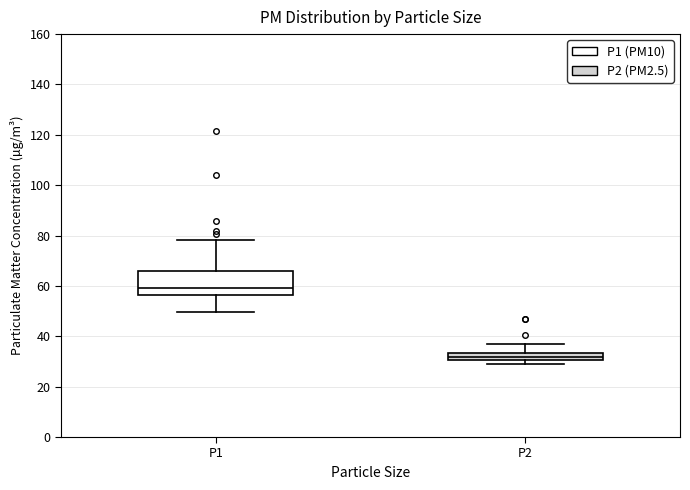

Which box is the tallest, from its lower edge to its upper edge?

P1